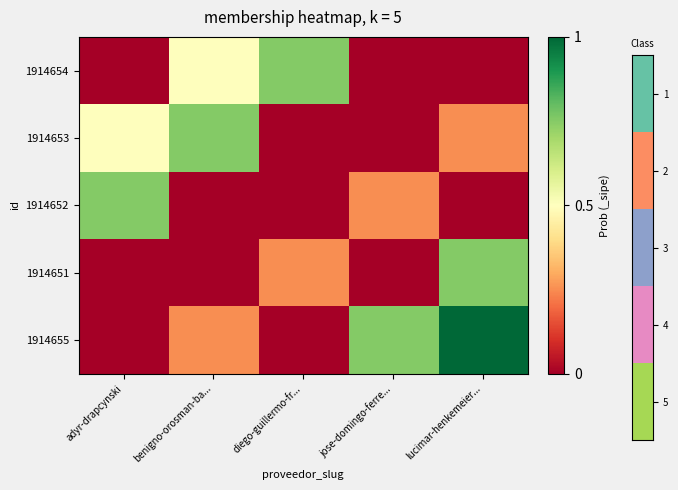

List the series in order of their peak value, highest first.

1914655, 1914654, 1914653, 1914652, 1914651